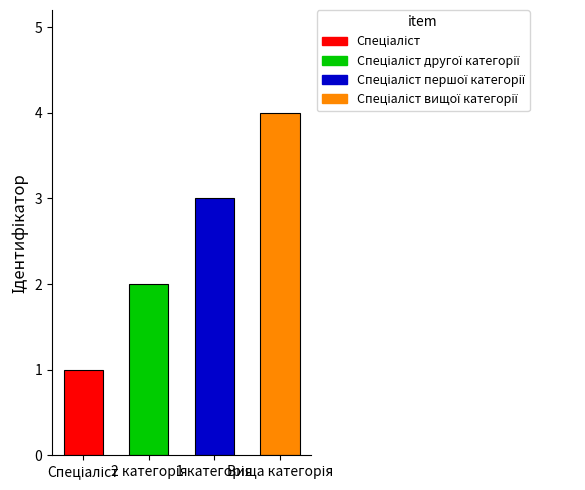

What is the label of the 2nd bar from the right?

Спеціаліст першої категорії